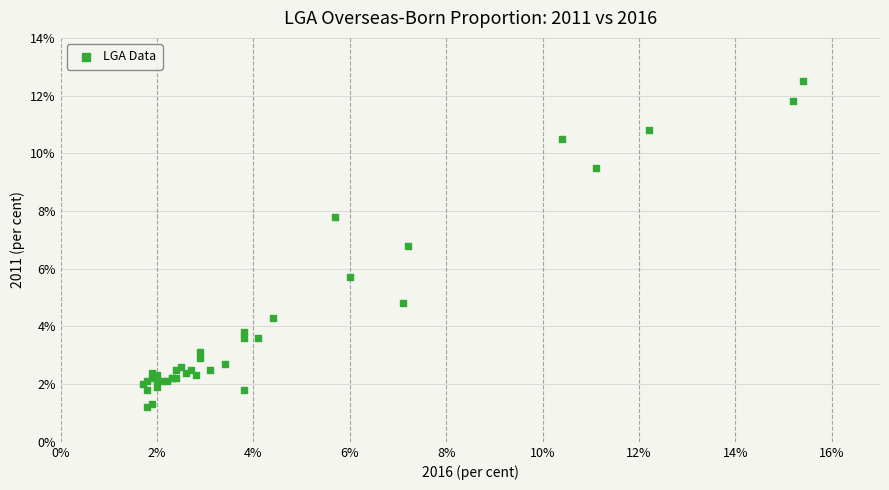

What Y value in the scatter plot is closest to 6?

5.7